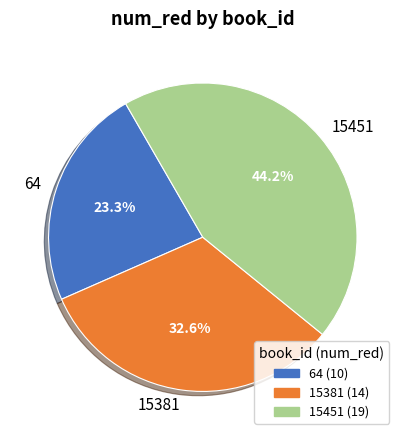

The 15451 slice represents 44% of the pie. True or false?

True